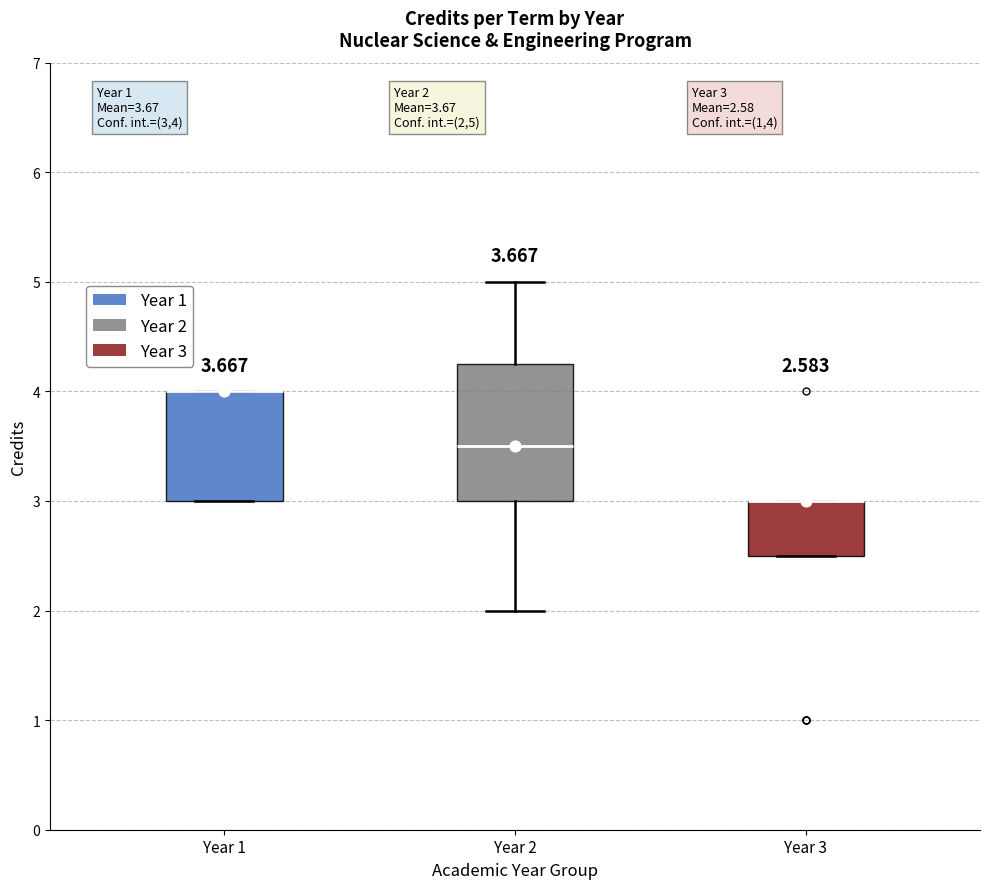

Which box is the tallest, from its lower edge to its upper edge?

Year 2